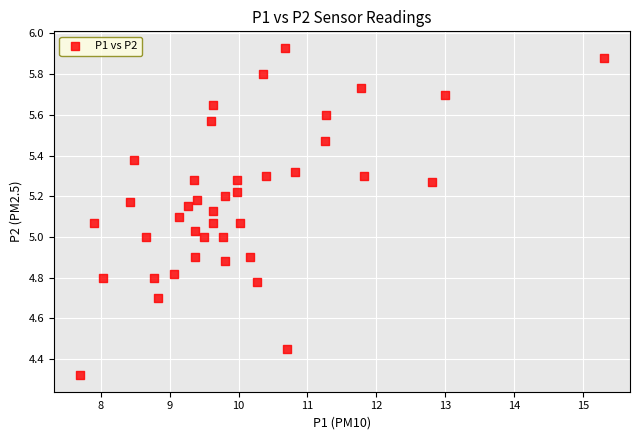

What is the range of Y values (max minus min)?

1.6